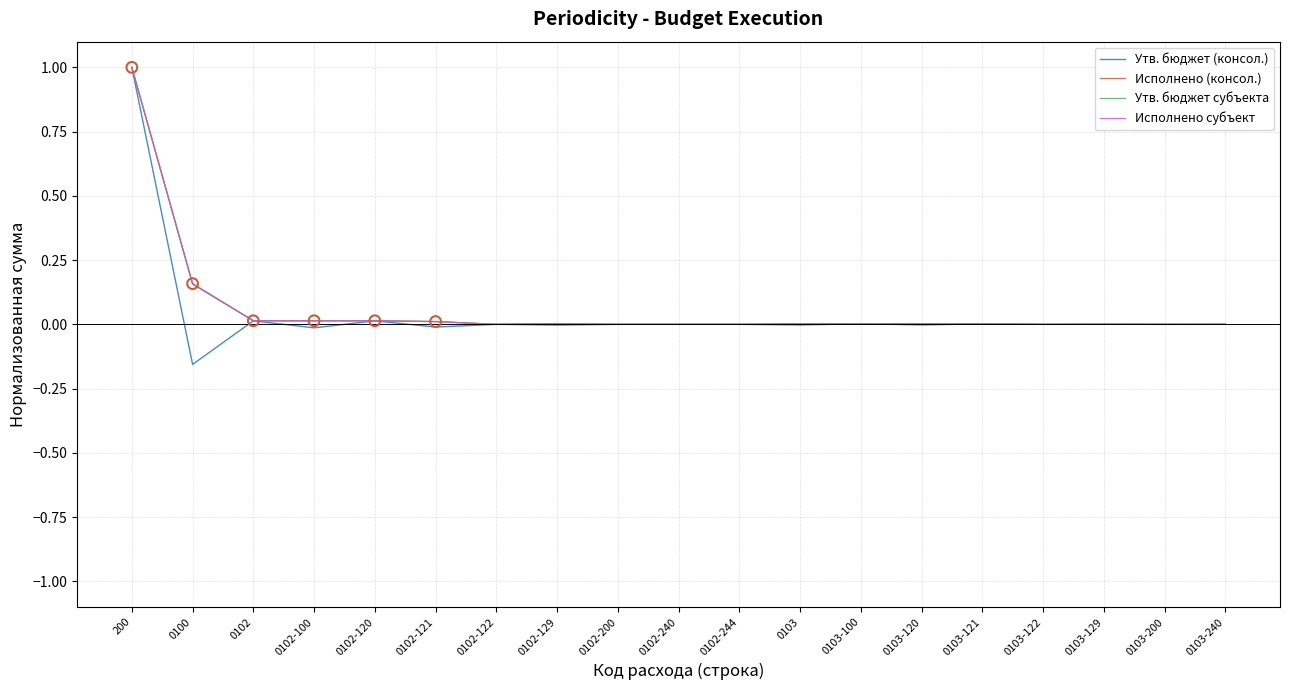

Is the value of Утв. бюджет субъекта at 0103-100 greater than the value of Исполнено (консол.) at 0103-240?

Yes